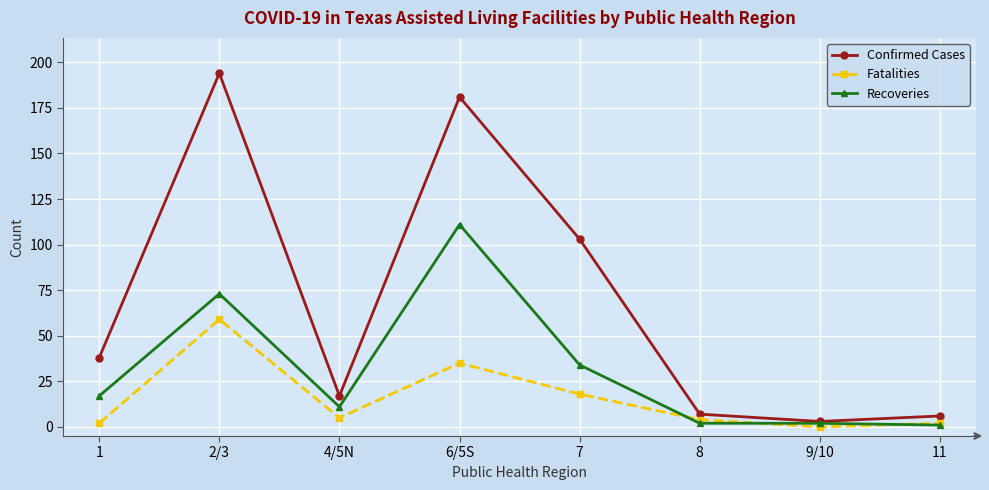

Rank the series at 4/5N from lowest to highest value.

Fatalities, Recoveries, Confirmed Cases